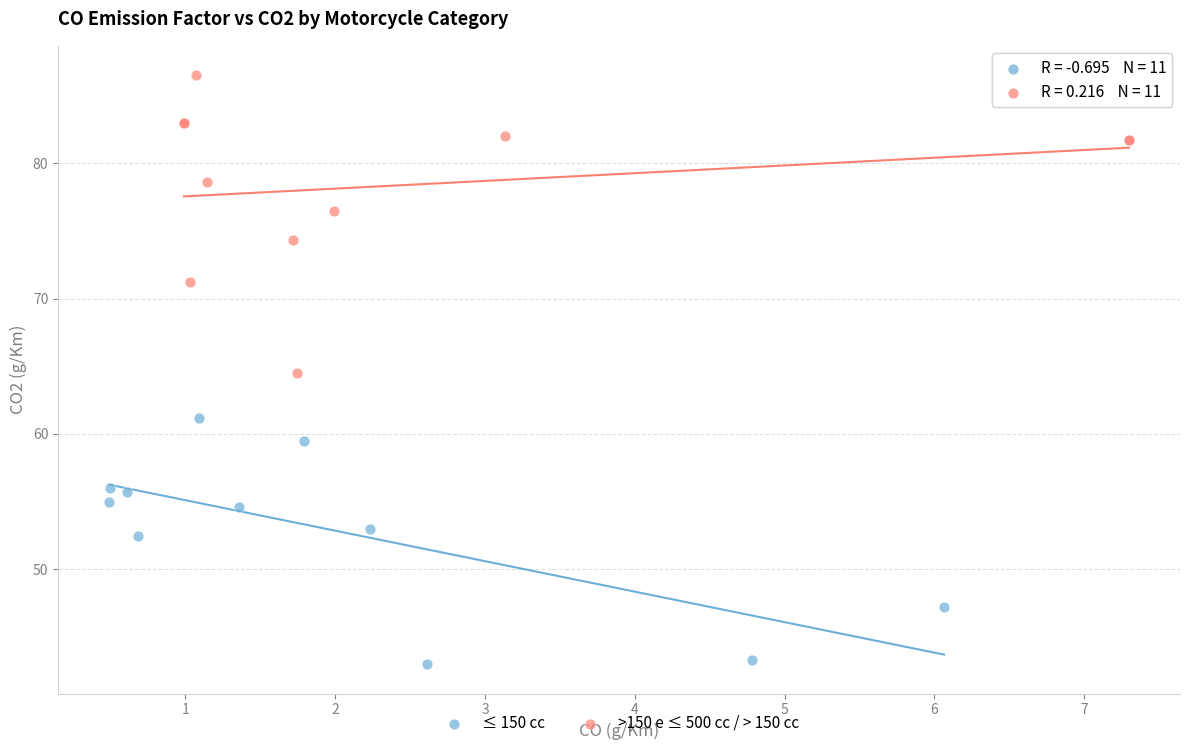

Which series contains the lowest Y value?

≤ 150 cc